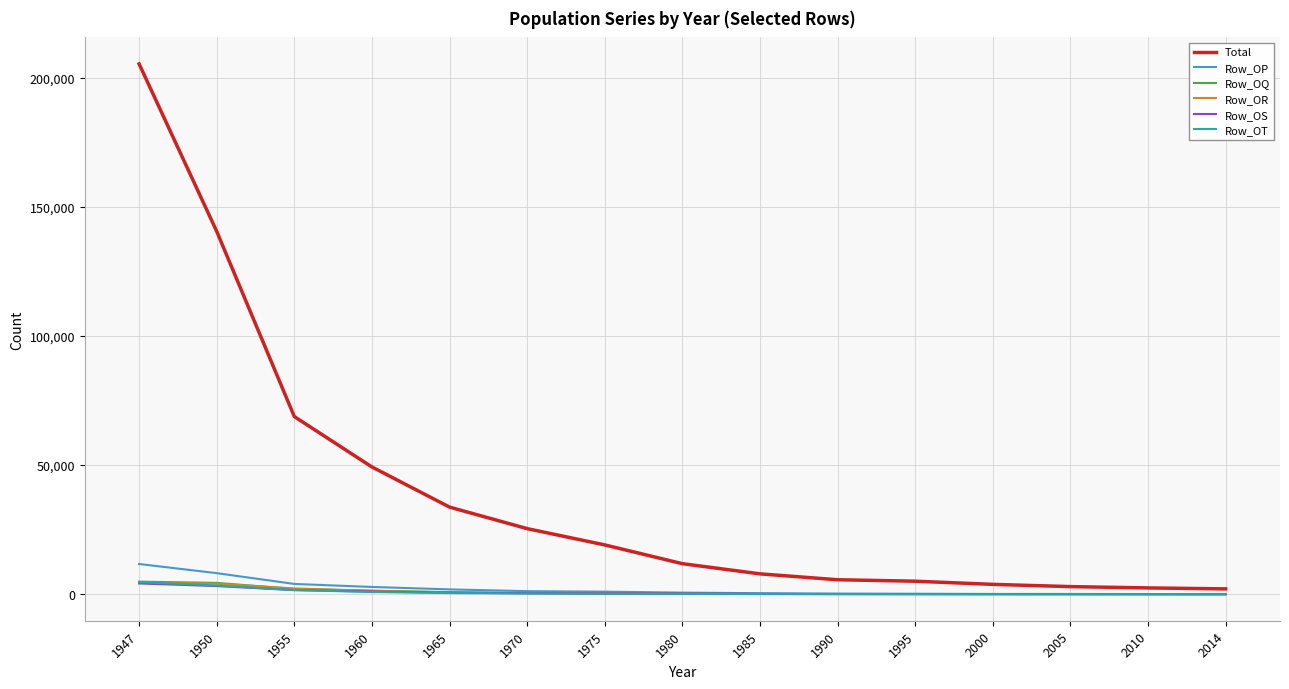

What is the lowest value of the Row_OR series?

17